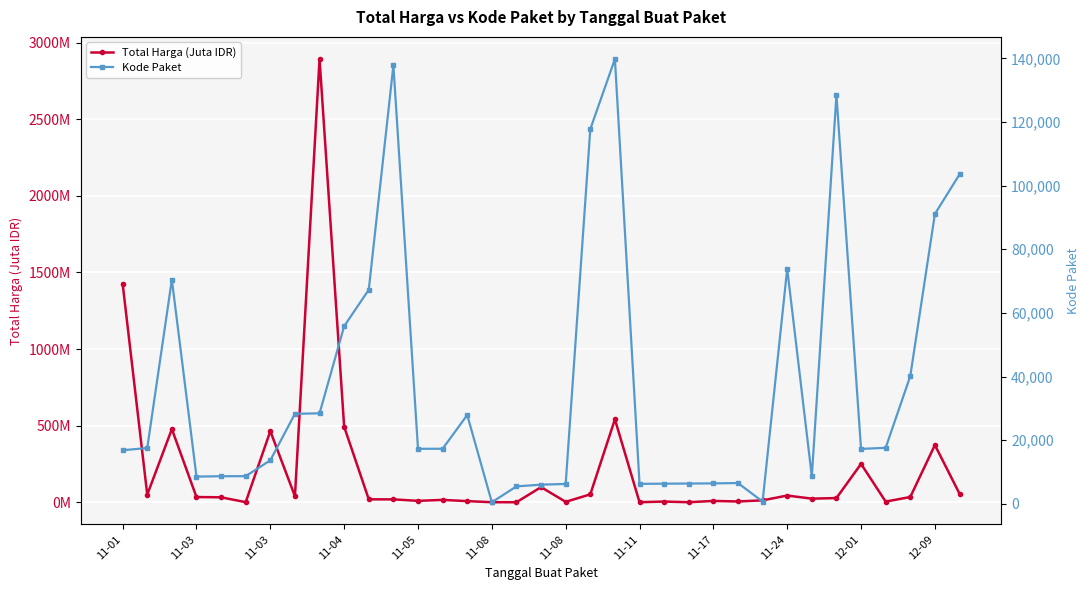

True or false: Total Harga (Juta IDR) and Kode Paket cross at least once.

False